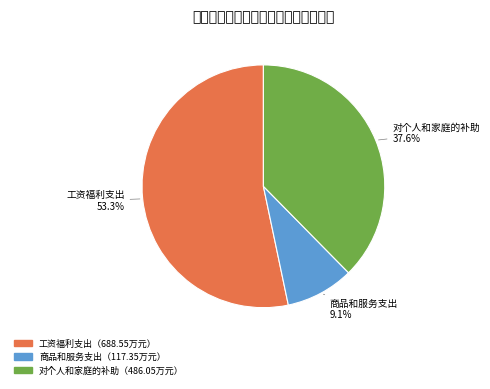

Is there any slice that represents more than half of the pie?

Yes